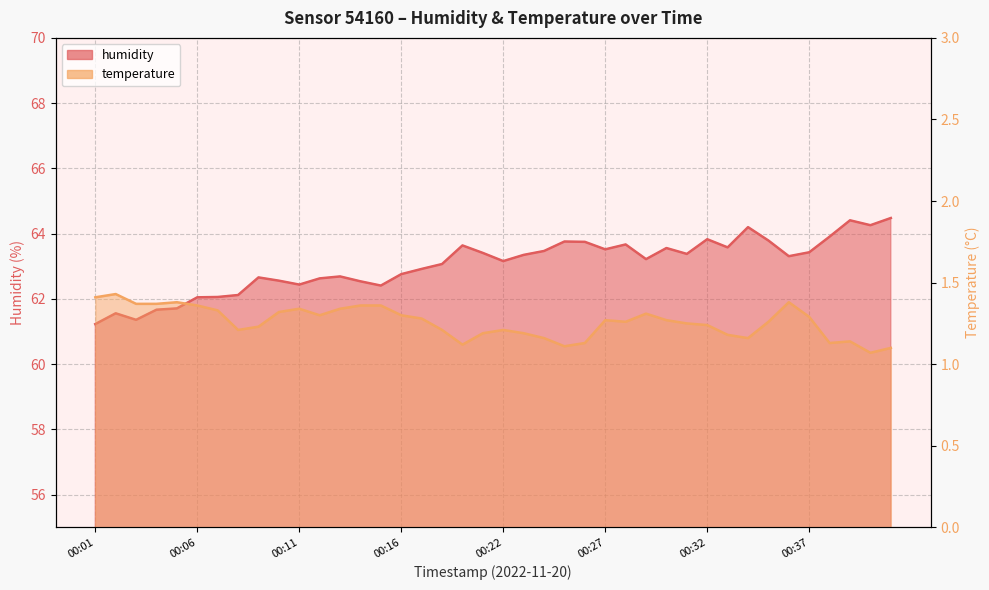

True or false: humidity and temperature intersect in this chart.

False